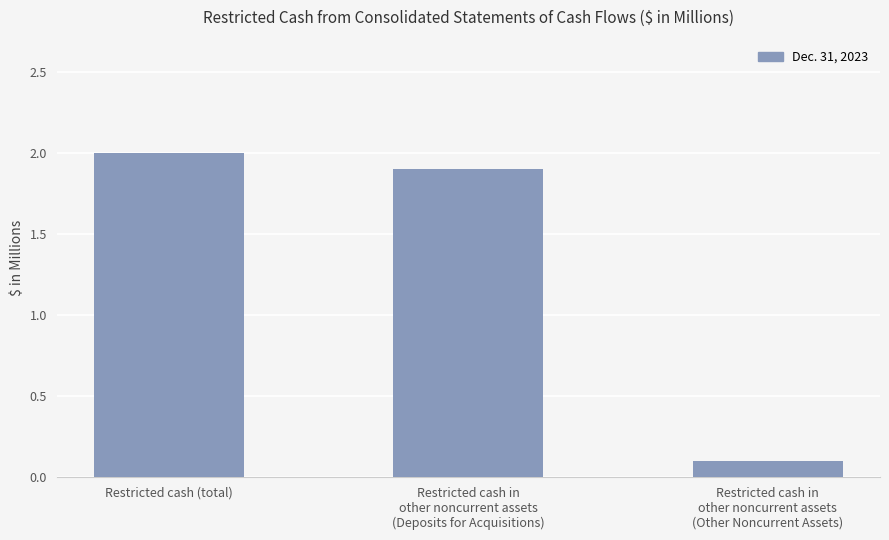

True or false: the data shows 3.2 at Restricted cash in
other noncurrent assets
(Deposits for Acquisitions).

False